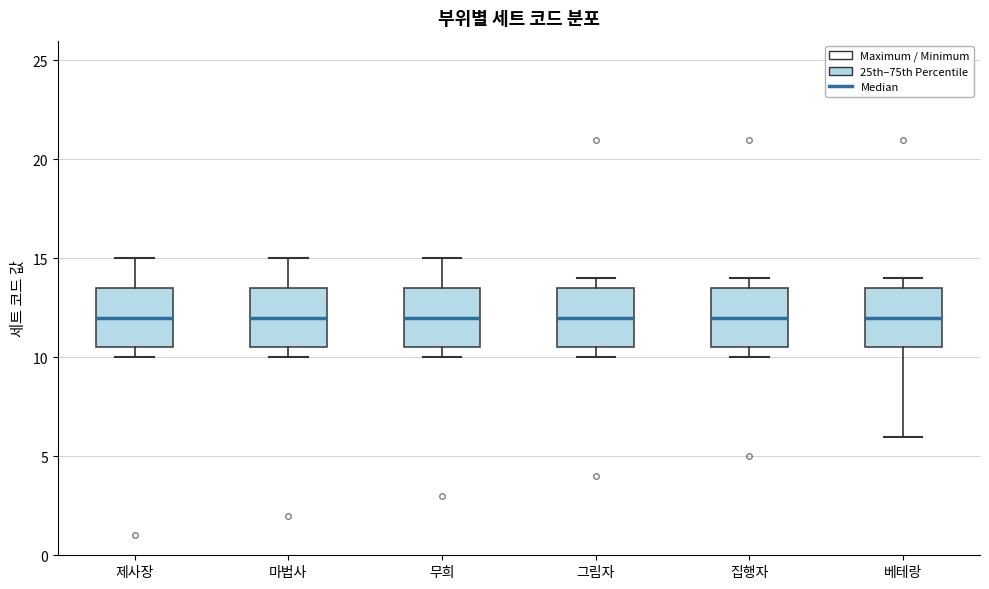

Where does the upper whisker of the box for 마법사 end on the y-axis? The values are not printed on the chart, so give them approximately, as read against the axis.

15.0